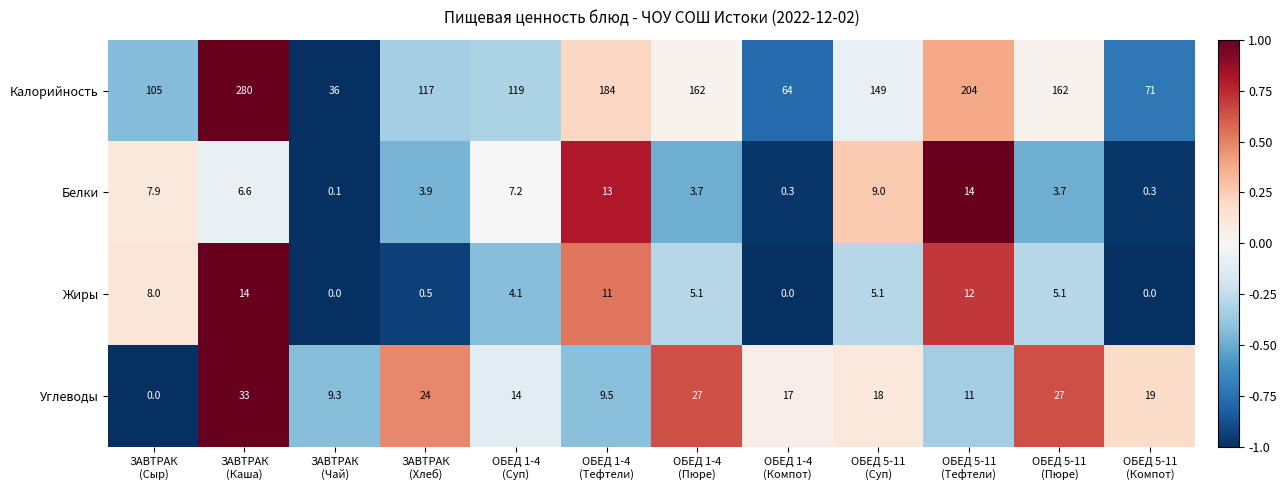

At how many categories does at least one series exceed 121?

6